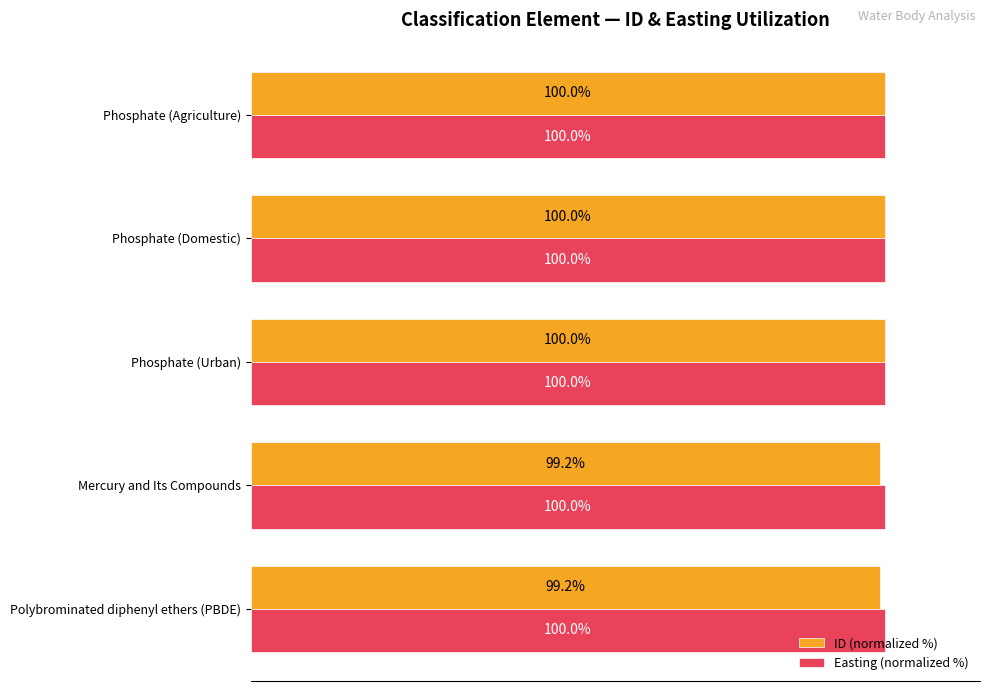

Which series has the largest total across all categories?

Easting (normalized %)